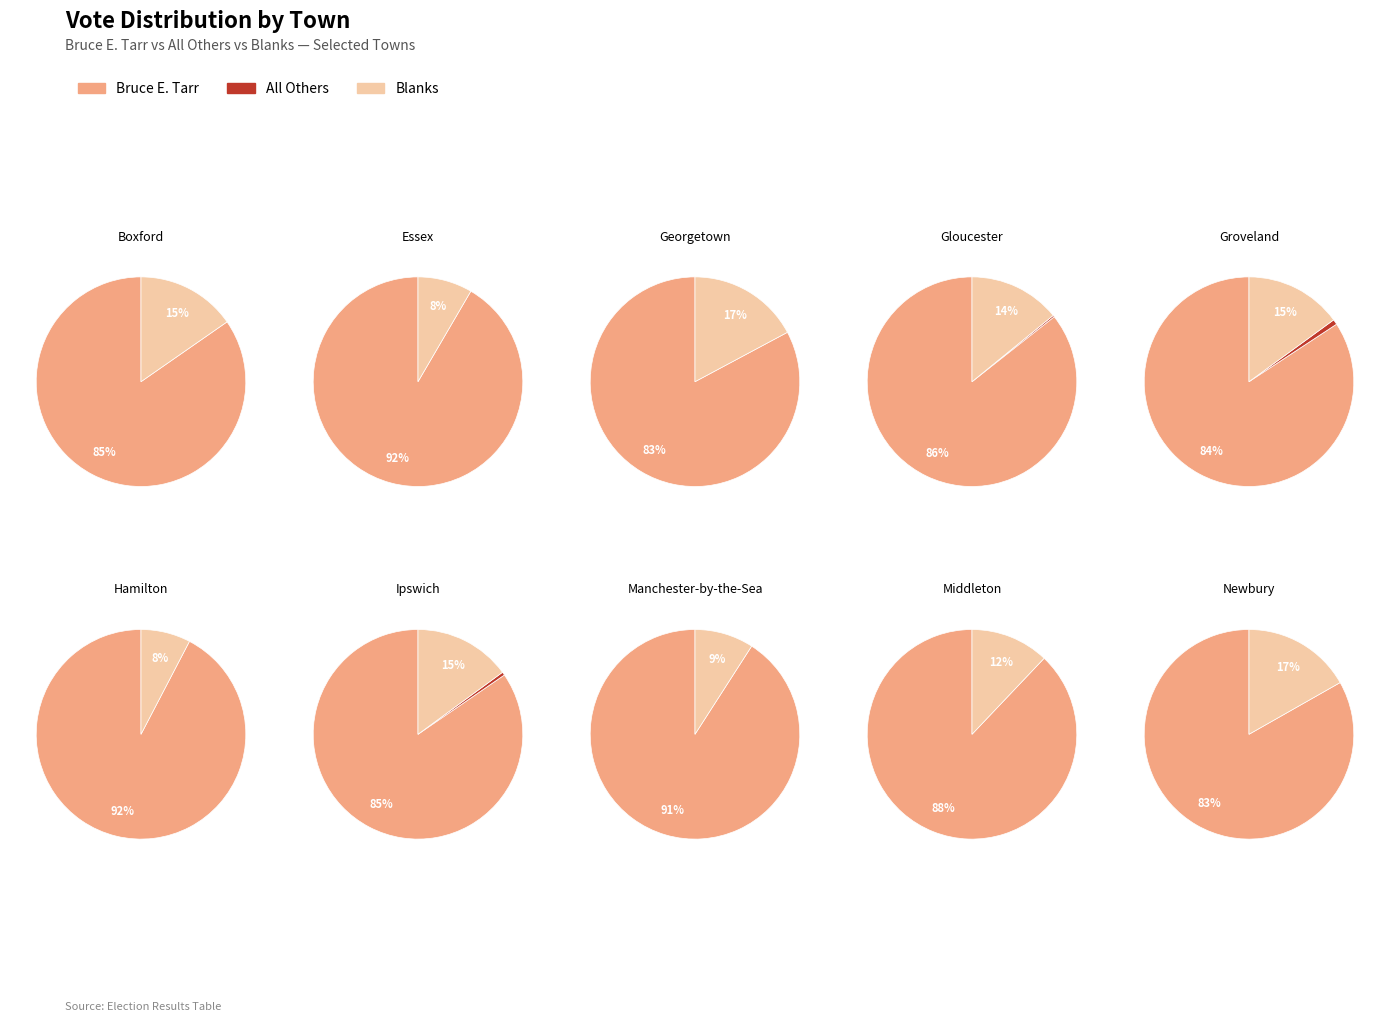

To the nearest percent, what is the combined percentage of Gloucester and Georgetown?

31%